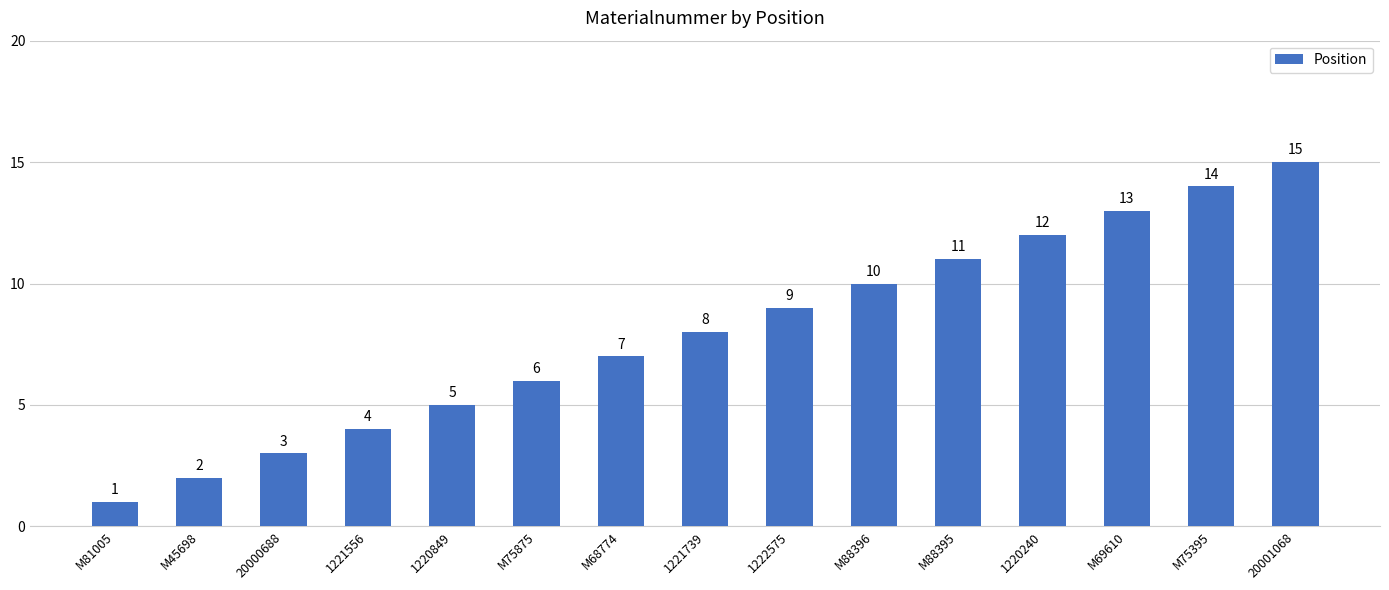

True or false: the data shows 7 at M69610.

False